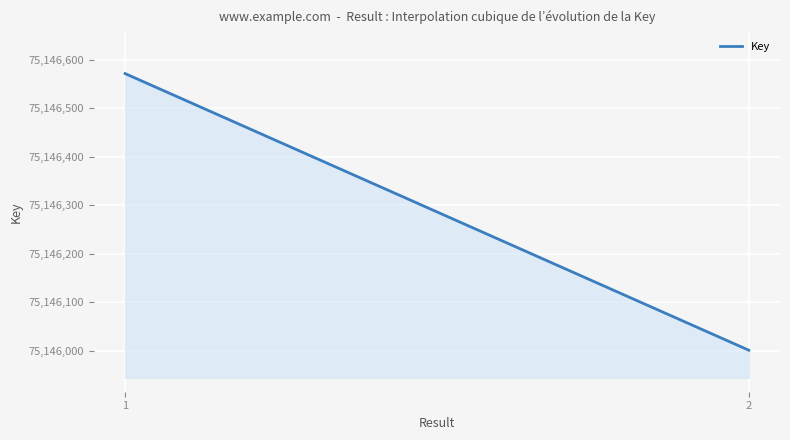

How many lines are shown in the chart?

1